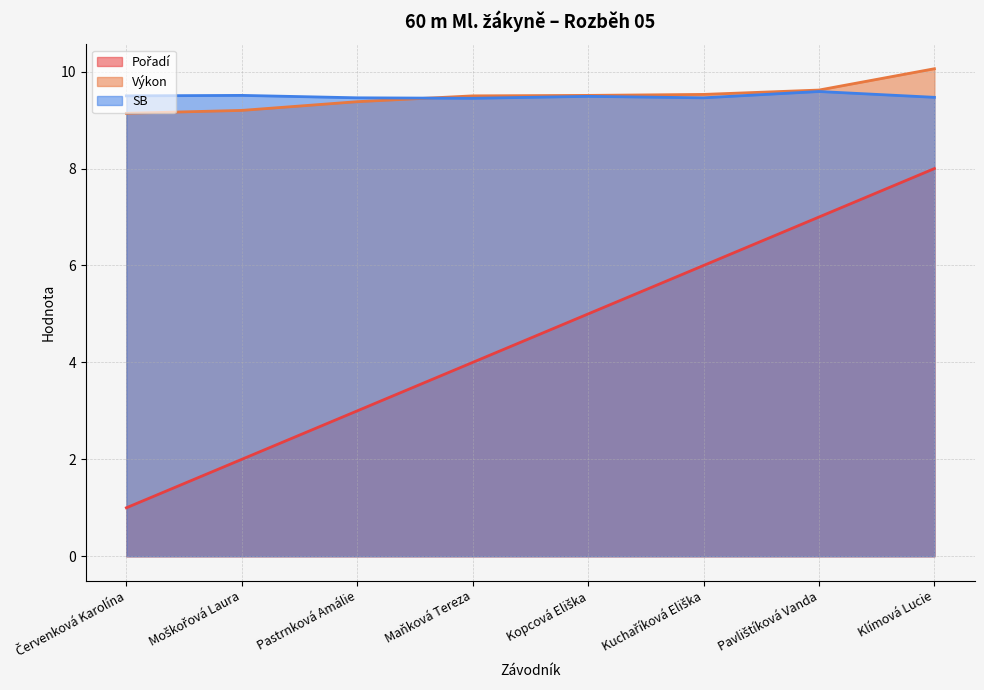

What is the minimum value for Pořadí?

1.0